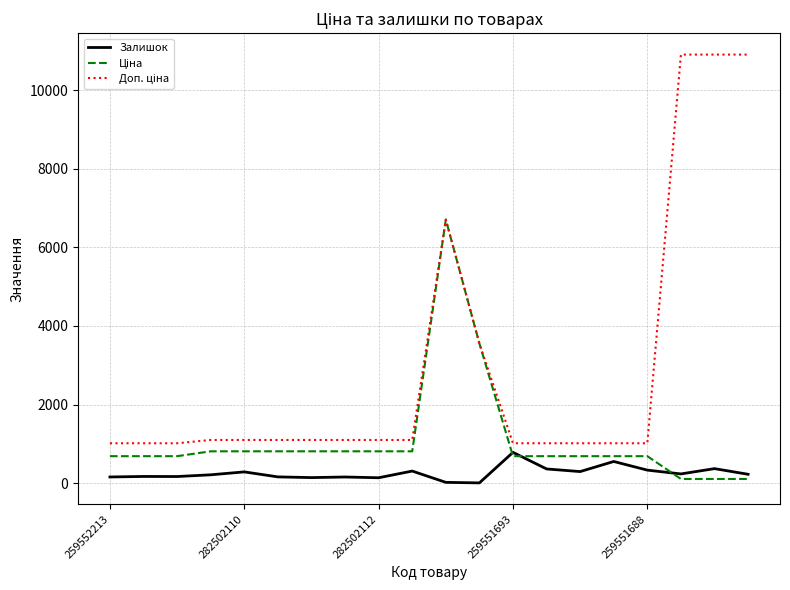

Which series has the largest total across all categories?

Доп. ціна